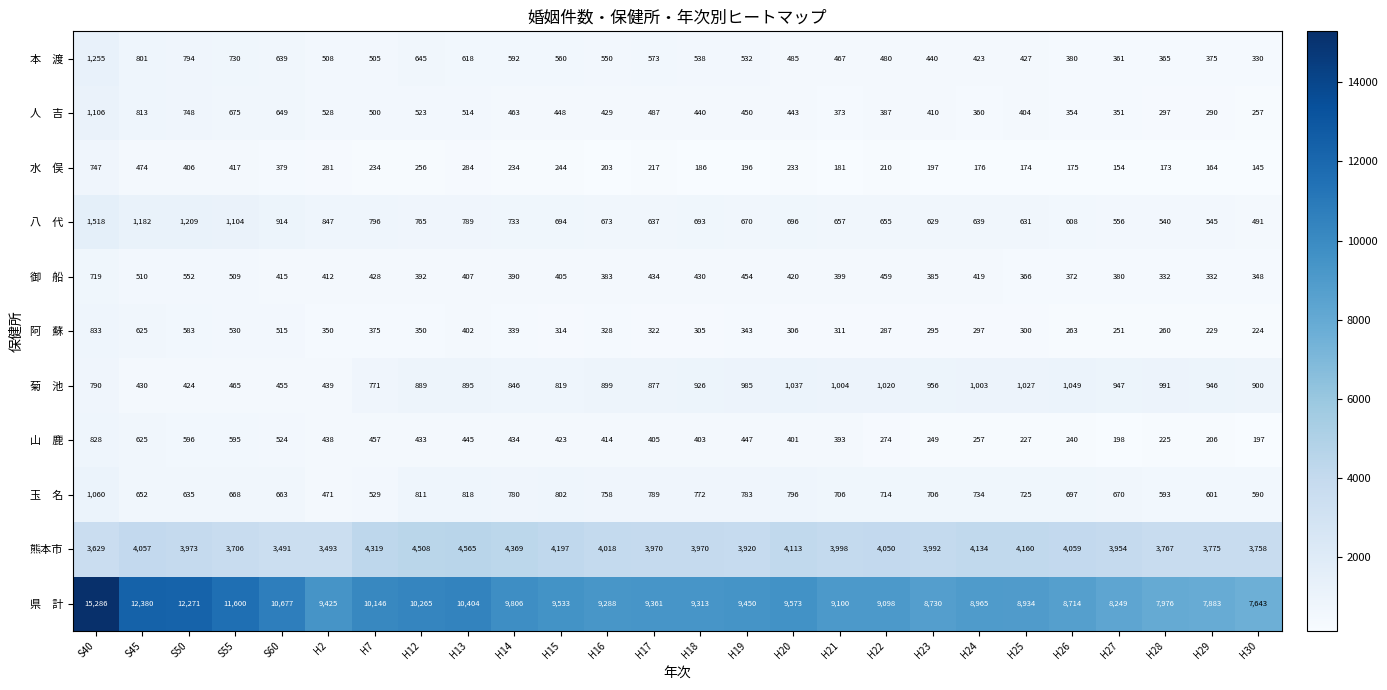

What is the difference between the highest and lowest values at H30?

7498